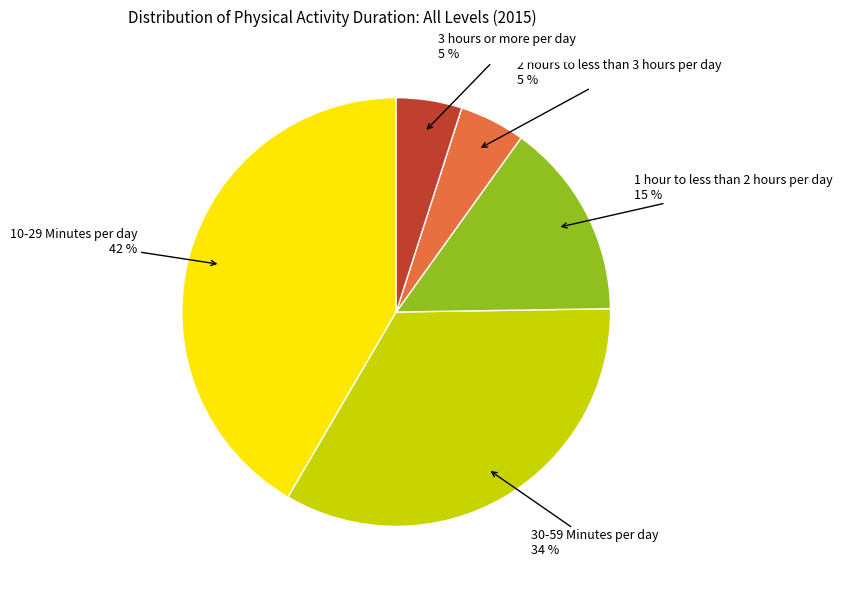

Does any single category account for the majority?

No